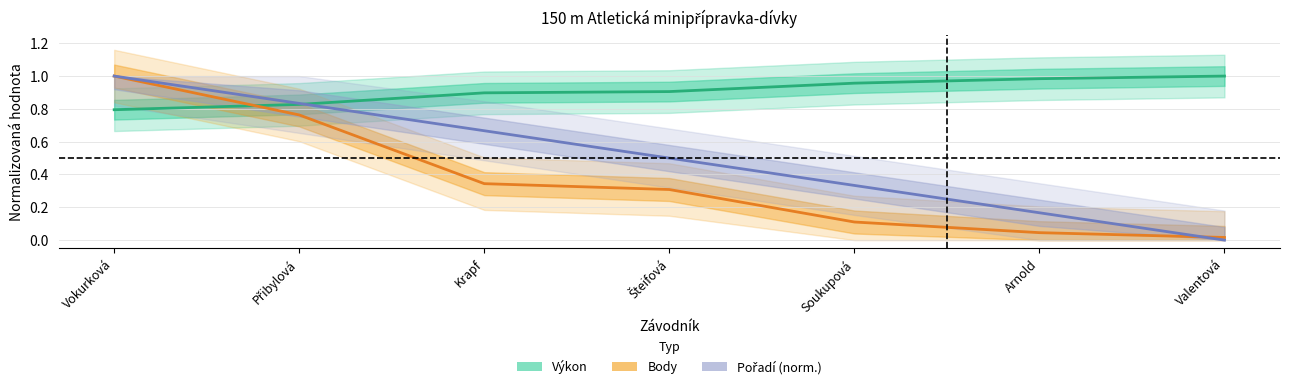

Is this an area chart (filled region under the line)?

No